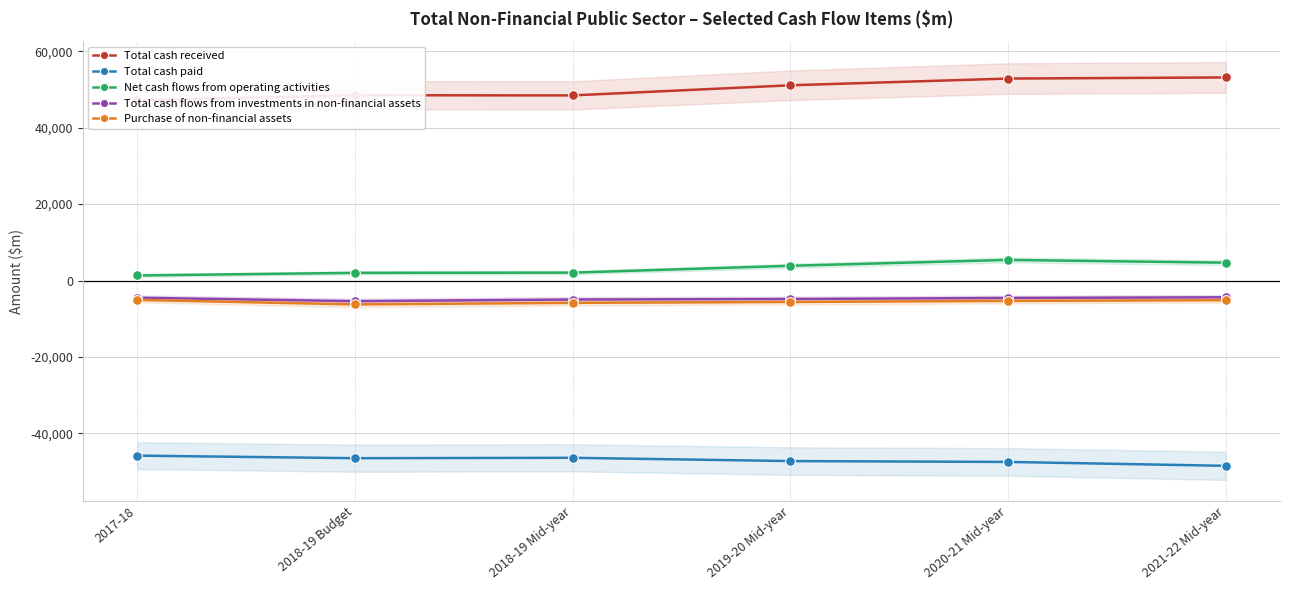

How many data points in Net cash flows from operating activities are above 3868?

2